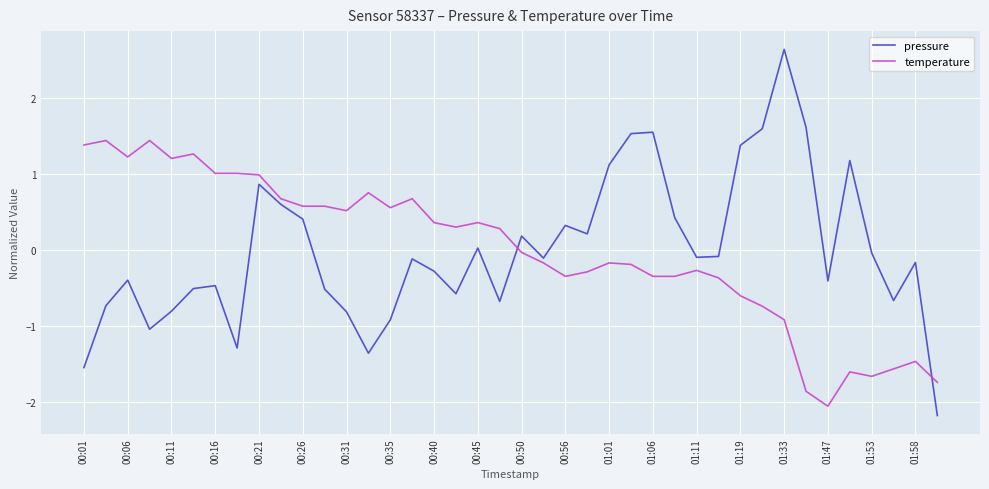

What is the difference between the maximum and minimum values in the pressure series?

4.8